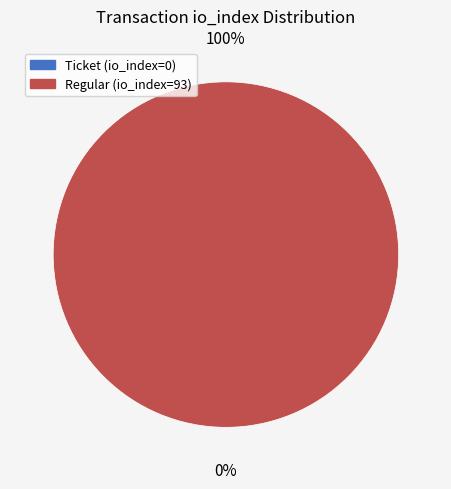

Rank the categories by value from lowest to highest.

Ticket (io_index=0), Regular (io_index=93)